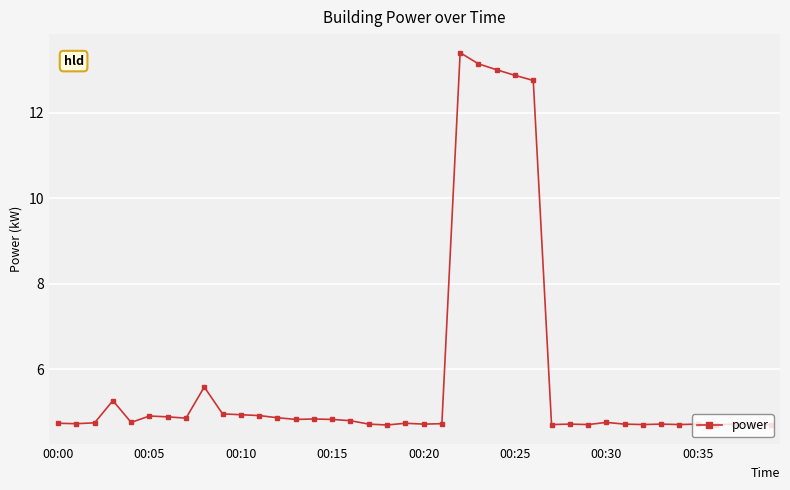

What is the sum of all values?

233.3